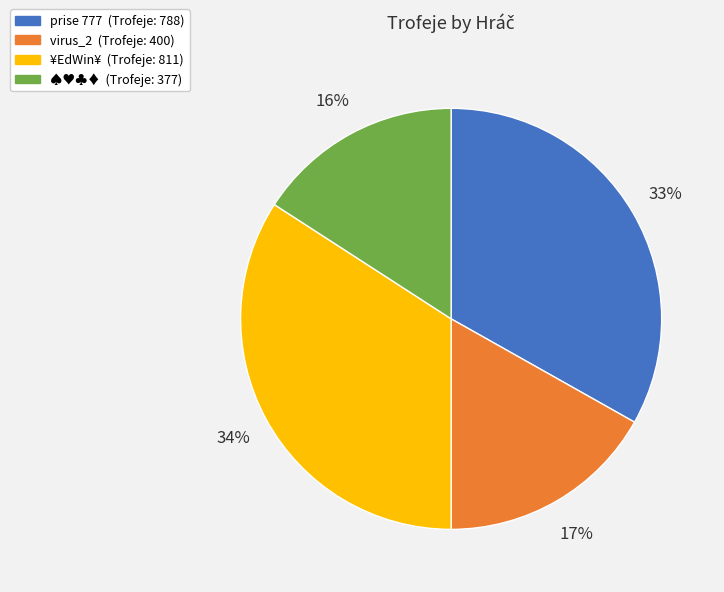

True or false: ♠♥♣♦ accounts for 16% of the total.

True